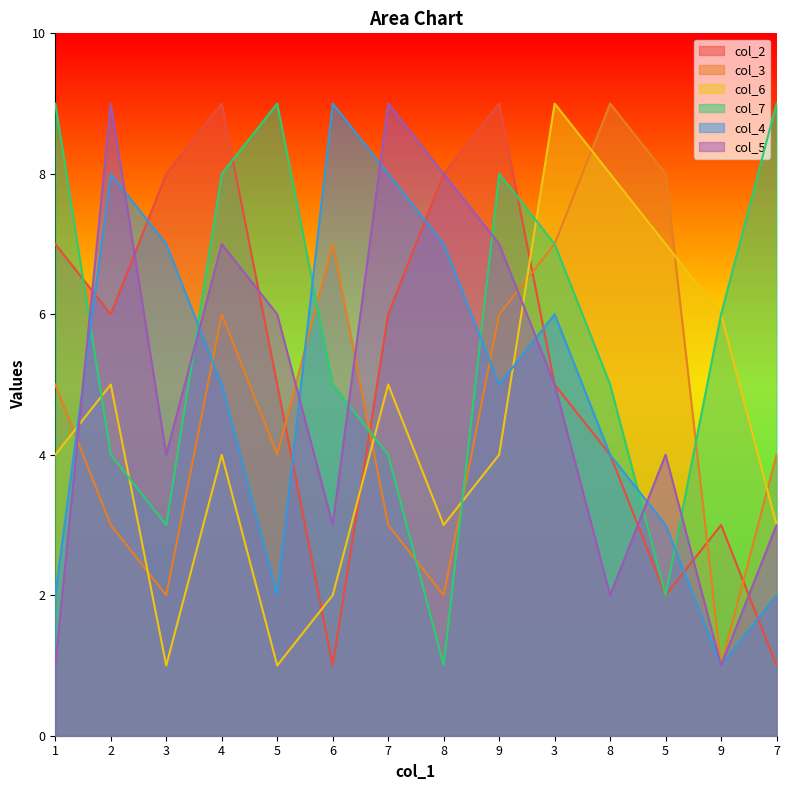

How many data points in col_4 are less than 5?

6